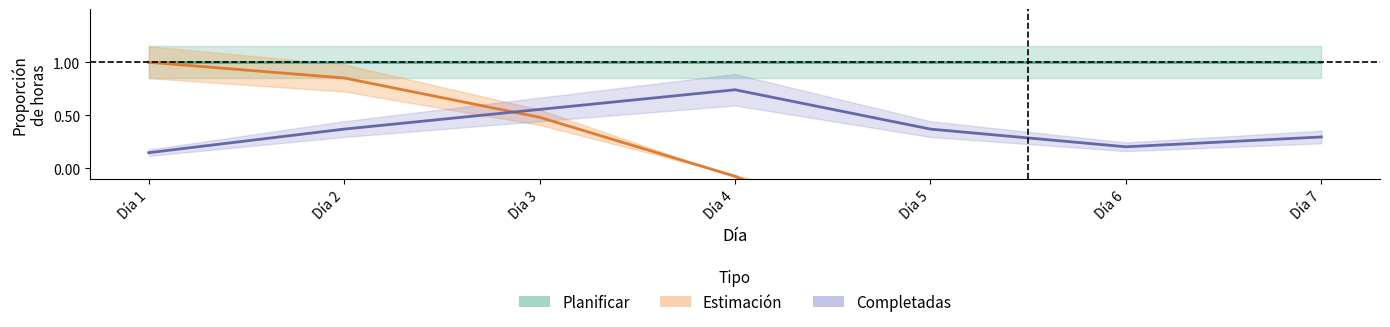

What is the maximum value for ESTIMACION?

1.0